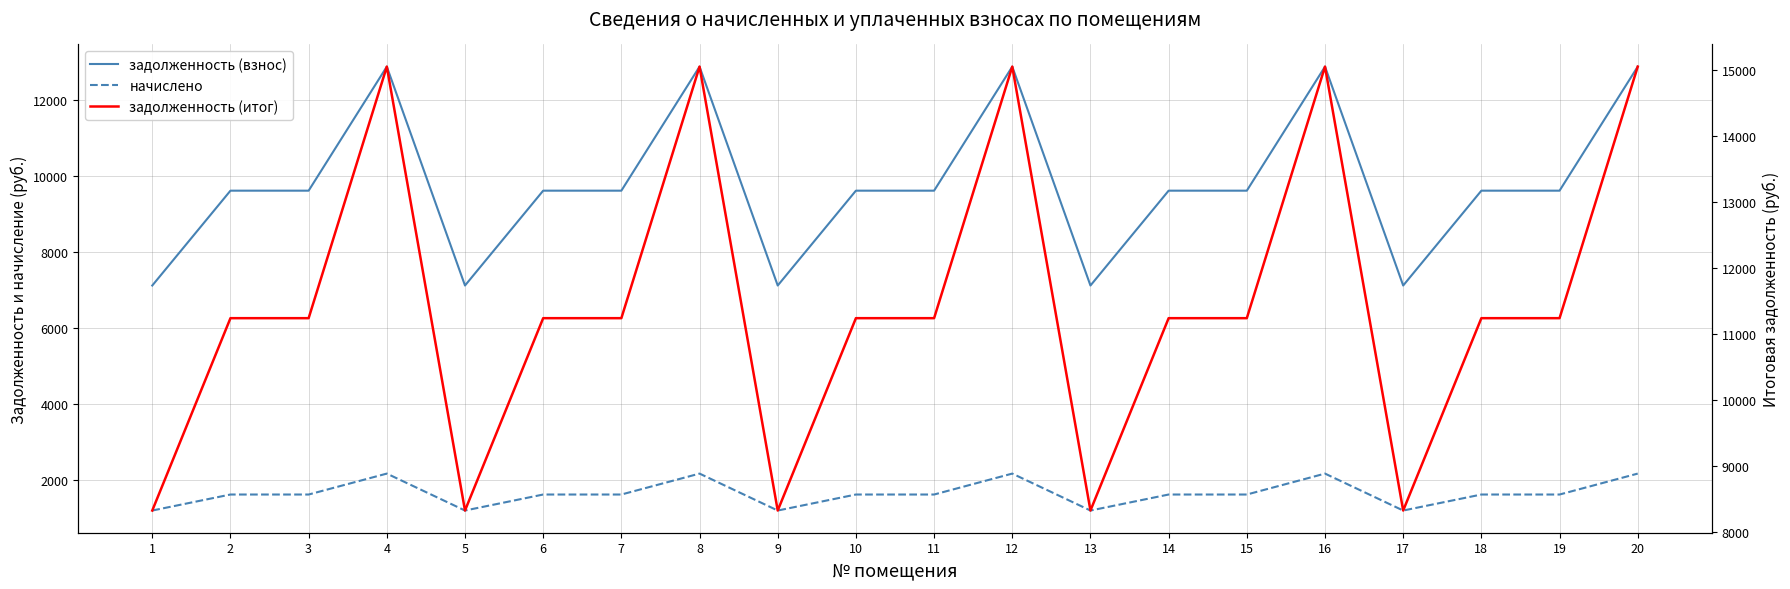

How many lines are shown in the chart?

3